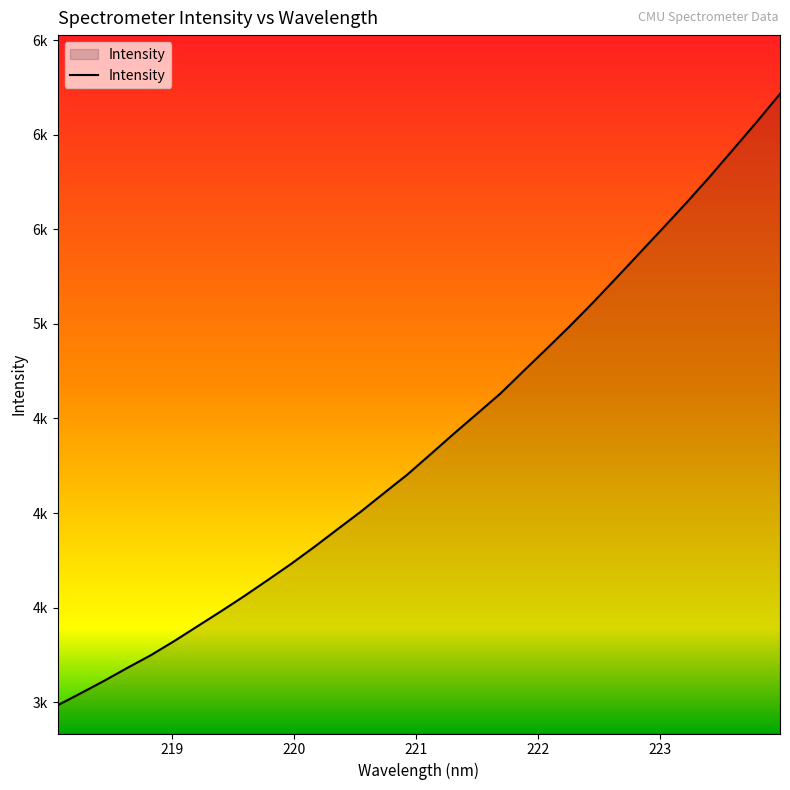

Does the chart display data point markers on the line(s)?

No